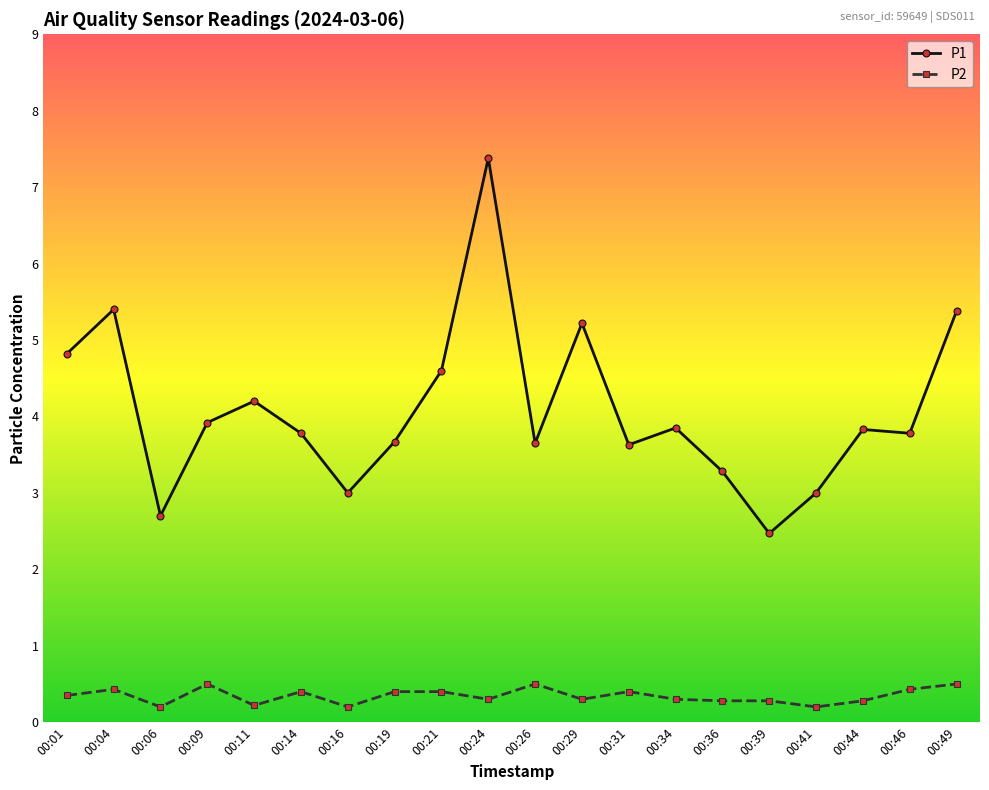

What value does the P2 series have at 00:31?

0.4